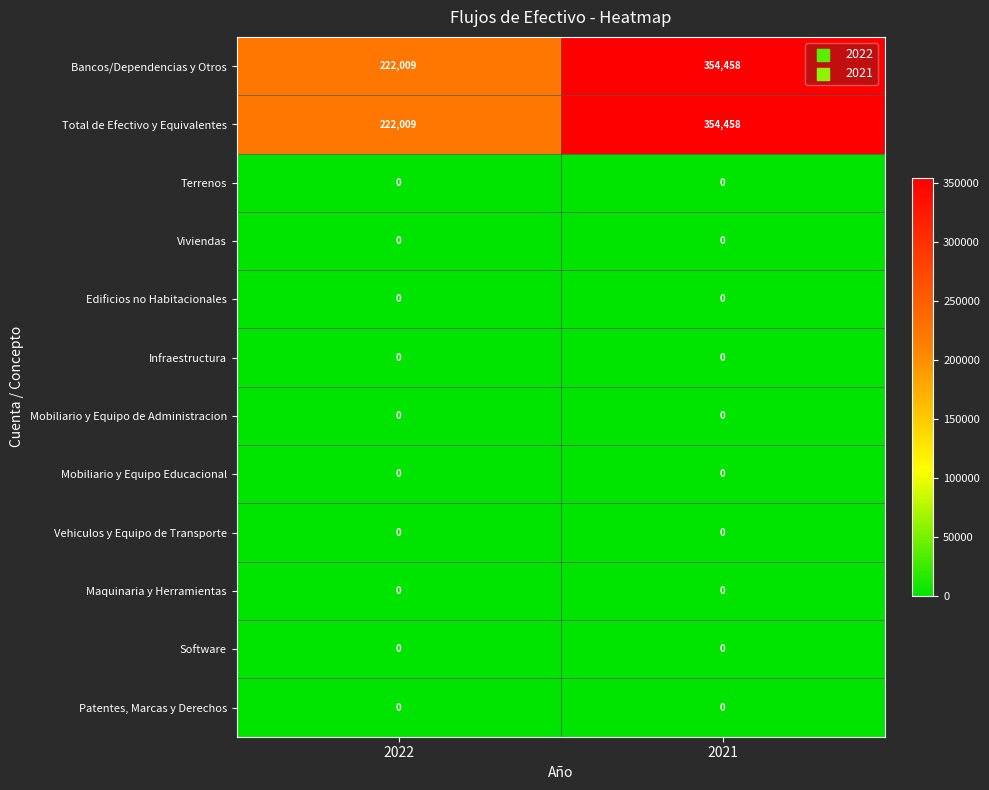

What is the total value across all series at 2021?

708916